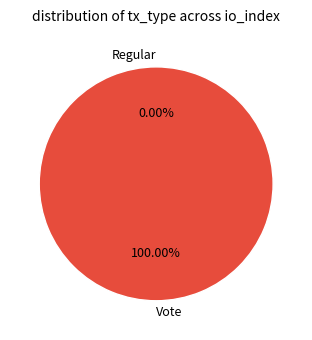

What is the change in value from Regular to Vote?

+2